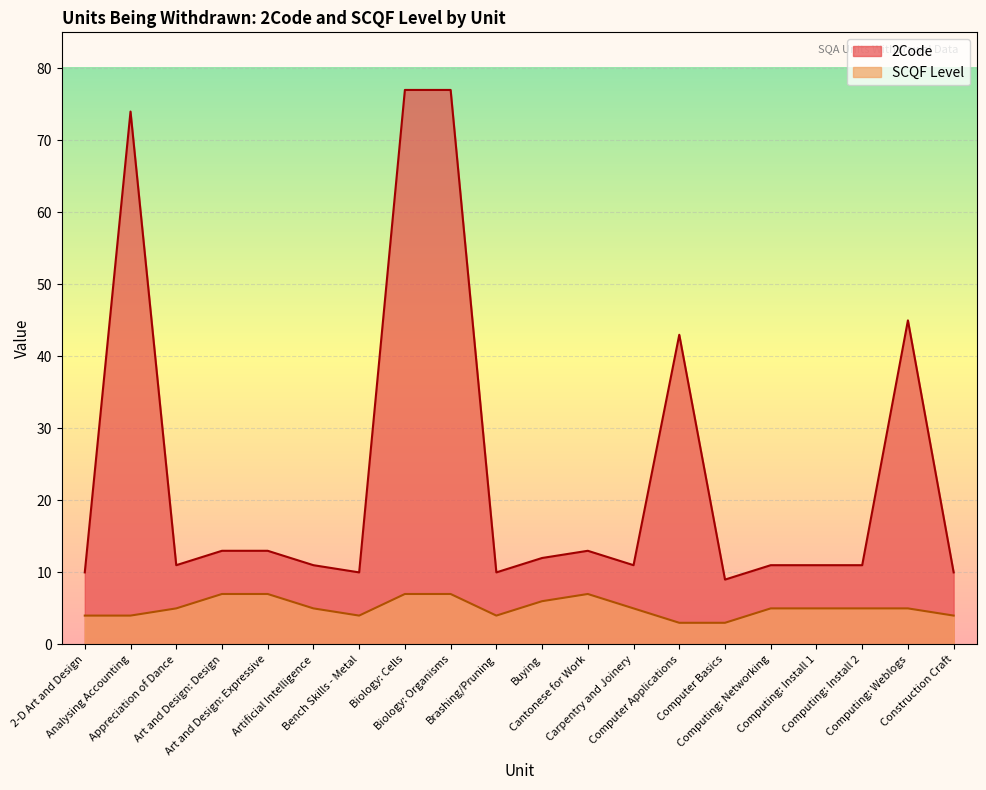

True or false: SCQF Level has a value of 4 at Construction Craft.

True